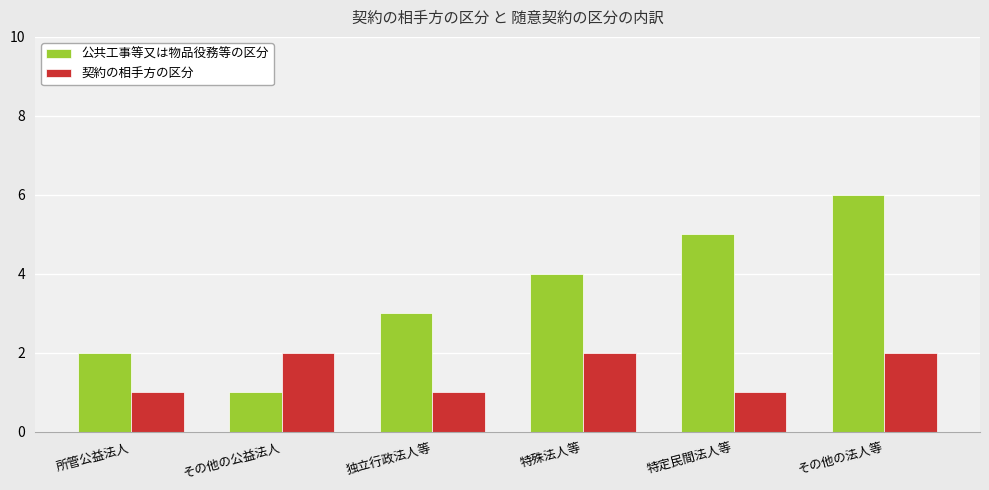

What is the maximum value shown in the chart?

6